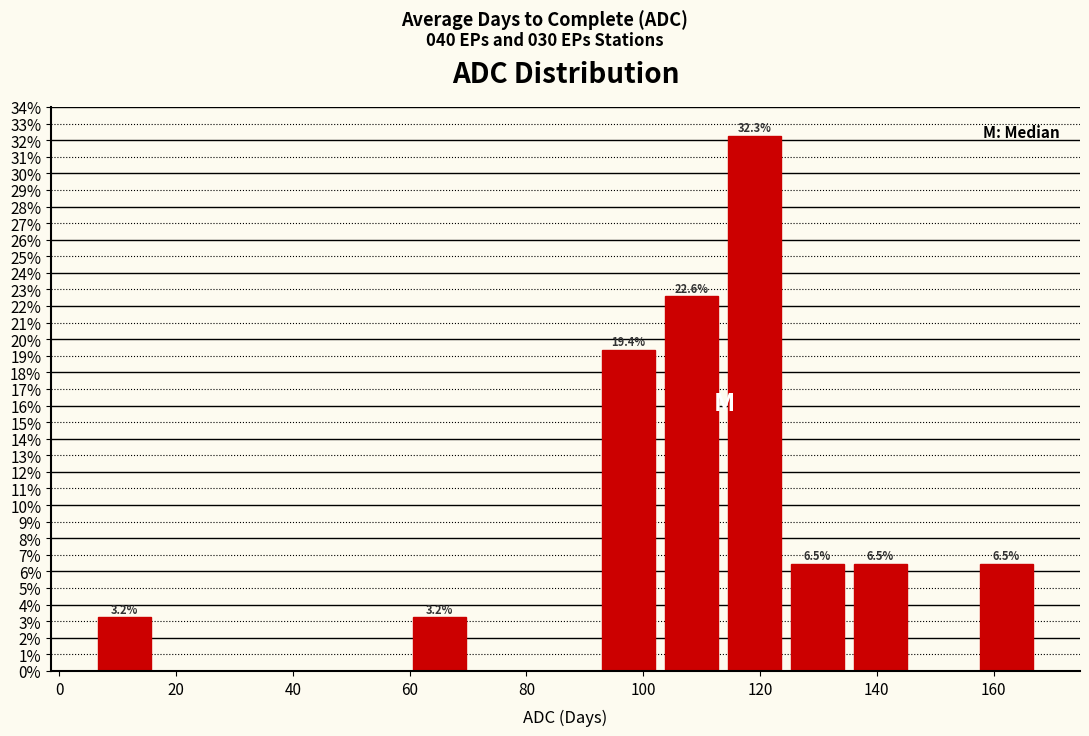

Which range on the x-axis has the tallest bar?

114 to 124